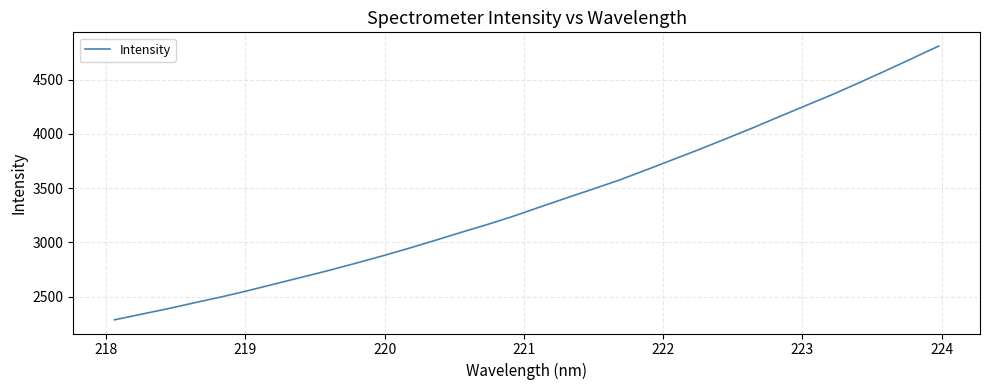

True or false: the data has more than 0 interior local peaks.

False